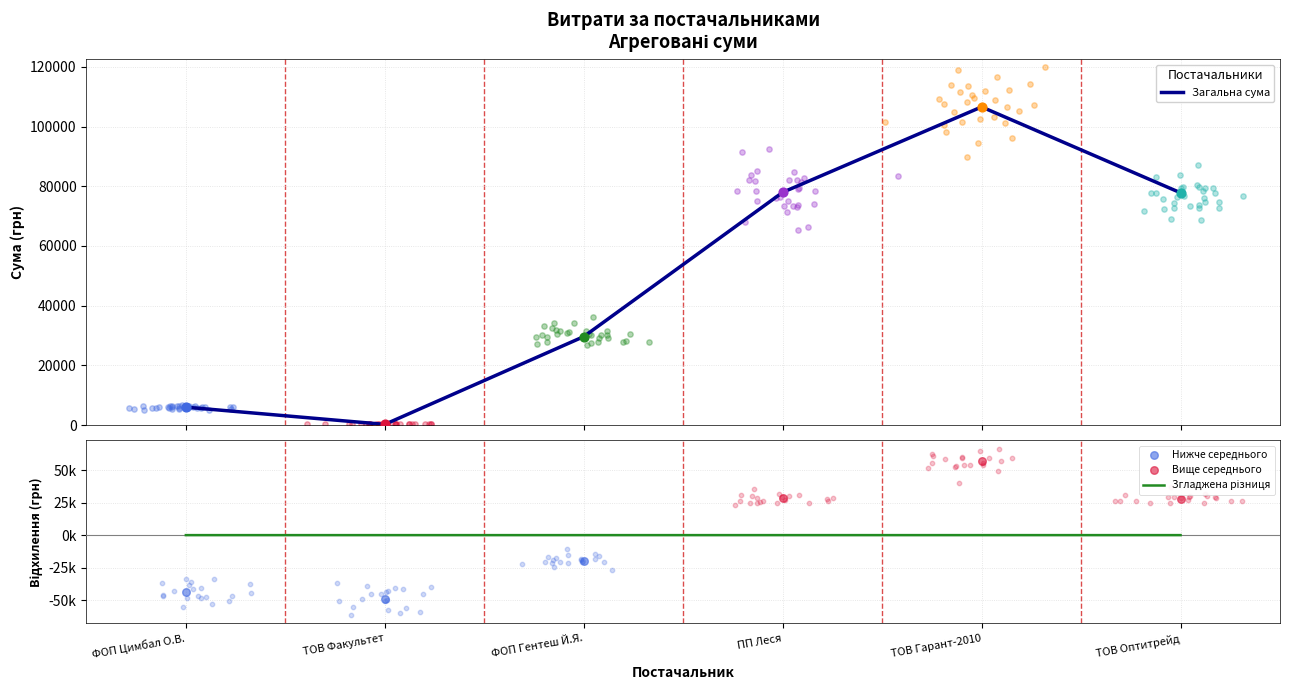

At which category is the sum across all series the highest?

ТОВ Гарант-2010